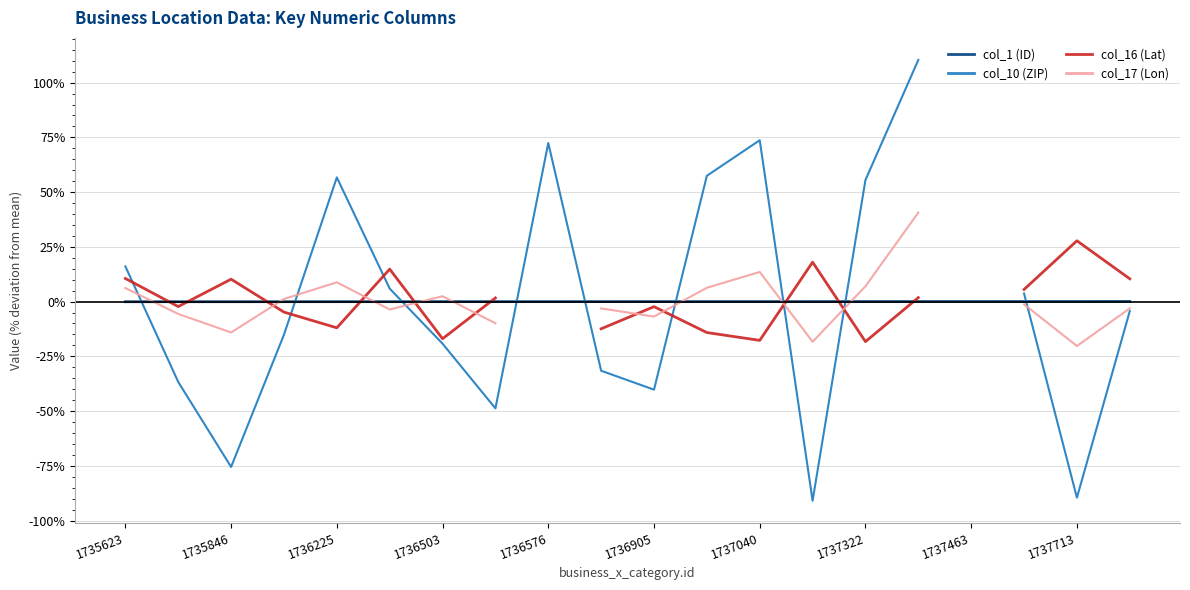

True or false: col_1 (ID) has a value of -0.0 at 1736503.

True